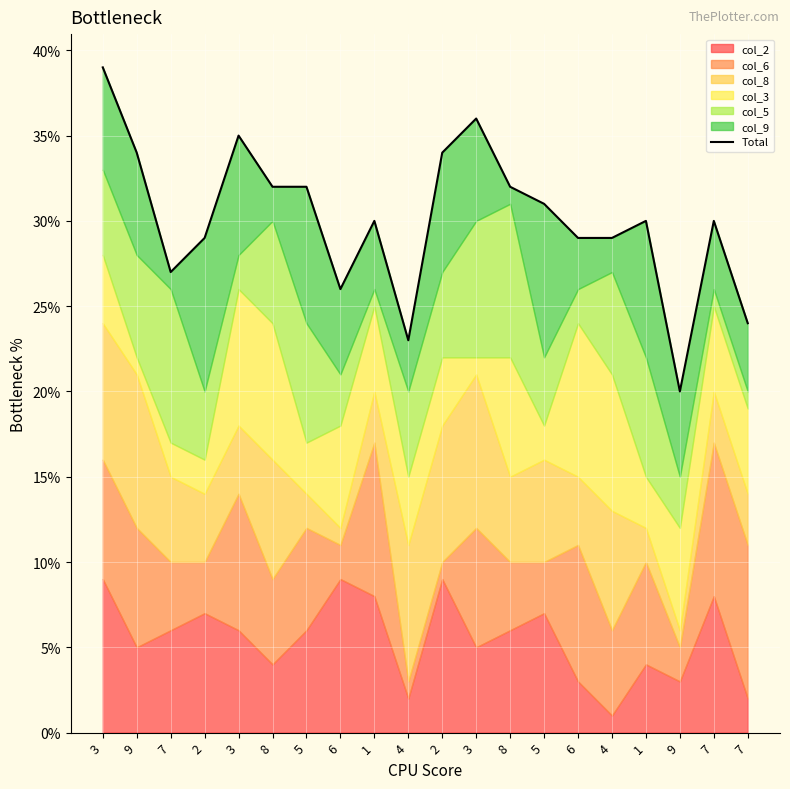

Is it true that the value at 9 is 32?

False